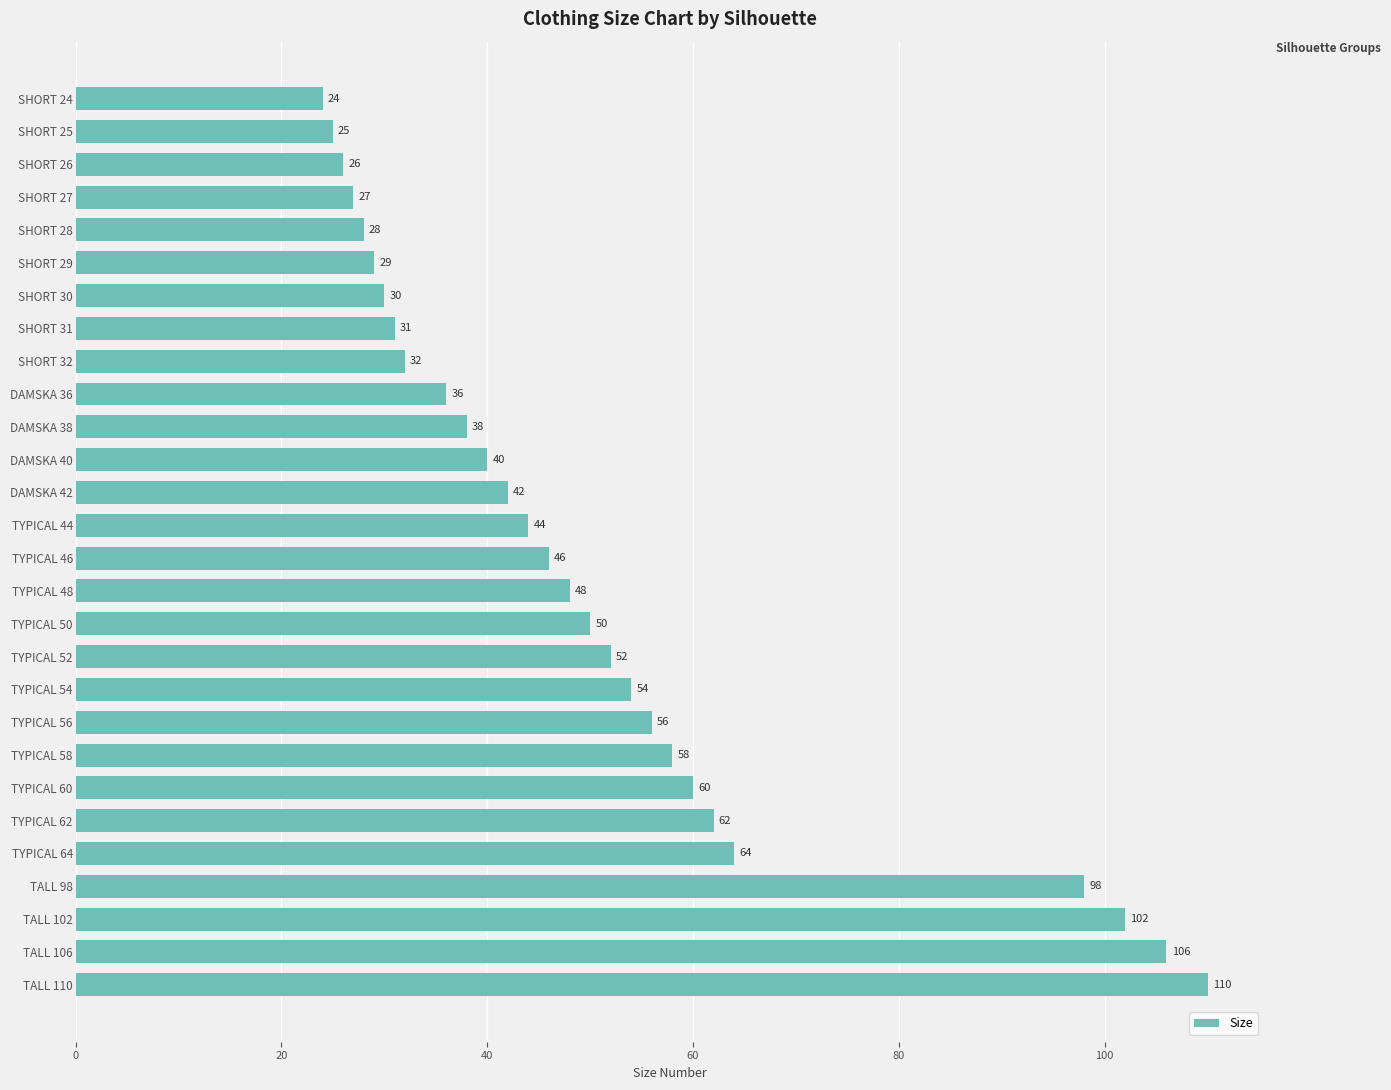

True or false: the data shows 58 at TYPICAL 58.

True